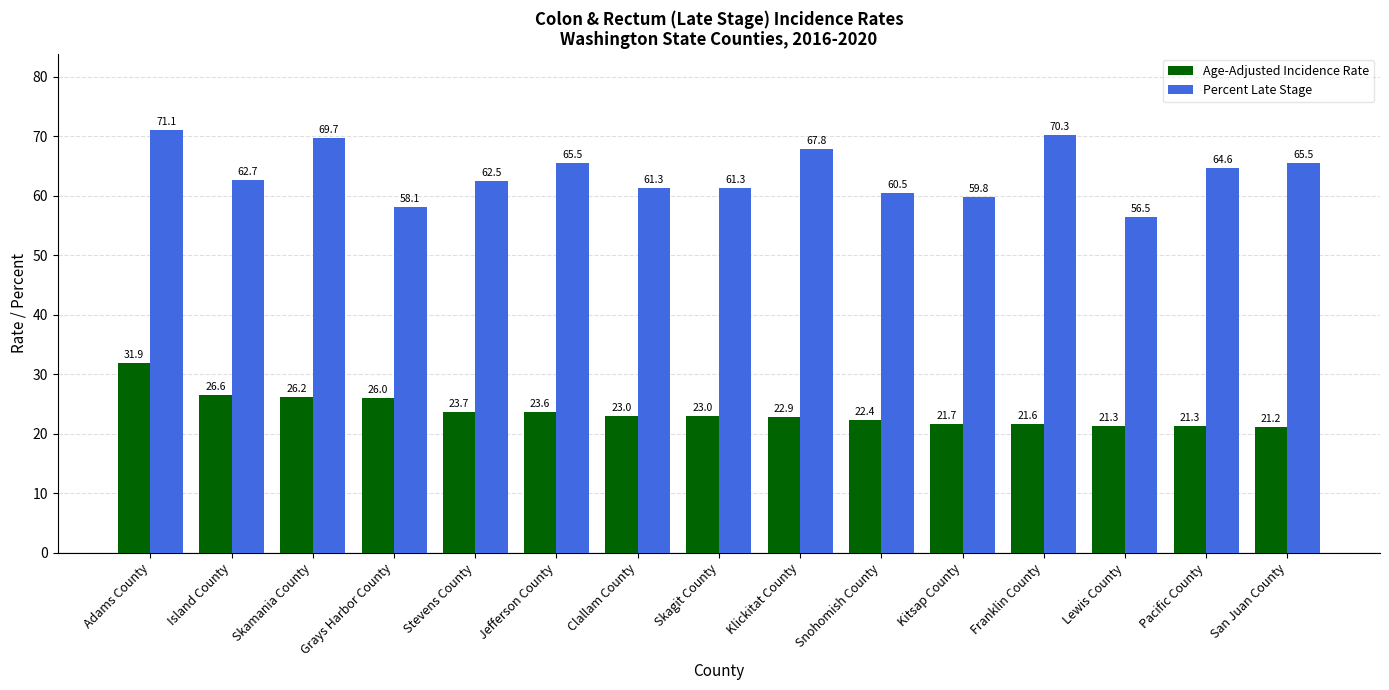

Reading left to right, list all the values displayed in this chart.

Age-Adjusted Incidence Rate: Adams County=31.9	Island County=26.6	Skamania County=26.2	Grays Harbor County=26.0	Stevens County=23.7	Jefferson County=23.6	Clallam County=23.0	Skagit County=23.0	Klickitat County=22.9	Snohomish County=22.4	Kitsap County=21.7	Franklin County=21.6	Lewis County=21.3	Pacific County=21.3	San Juan County=21.2
Percent Late Stage: Adams County=71.1	Island County=62.7	Skamania County=69.7	Grays Harbor County=58.1	Stevens County=62.5	Jefferson County=65.5	Clallam County=61.3	Skagit County=61.3	Klickitat County=67.8	Snohomish County=60.5	Kitsap County=59.8	Franklin County=70.3	Lewis County=56.5	Pacific County=64.6	San Juan County=65.5